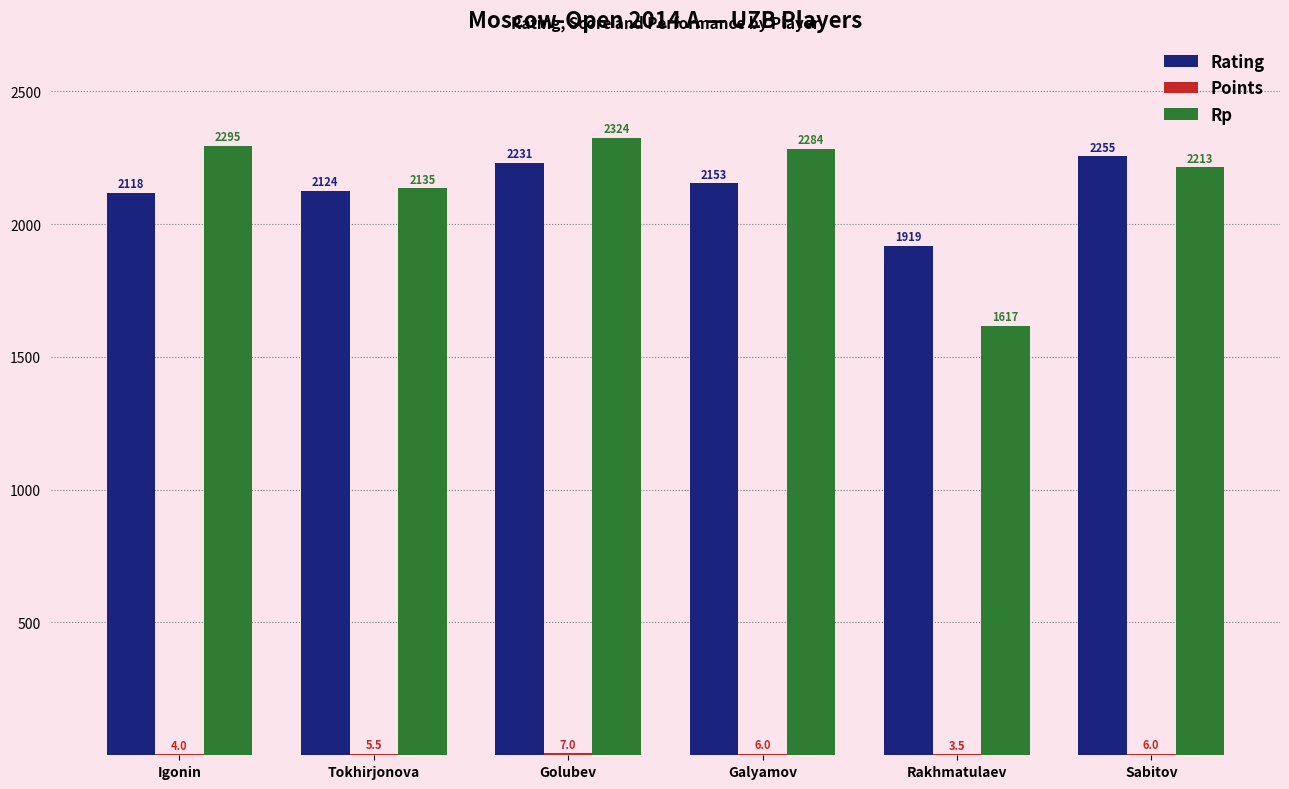

True or false: Rating has a value of 3320.0 at Sabitov.

False